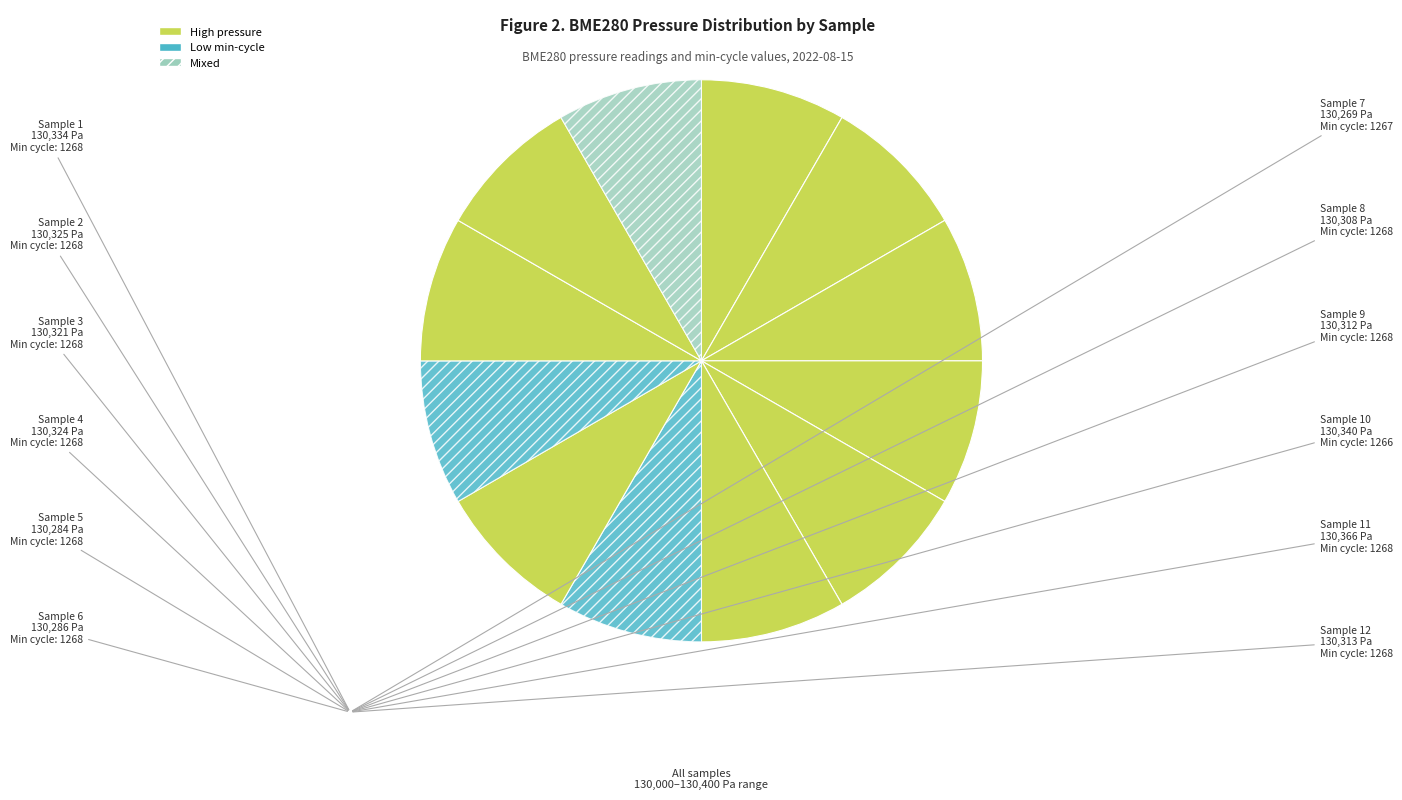

Count the number of slices in the pie.

12